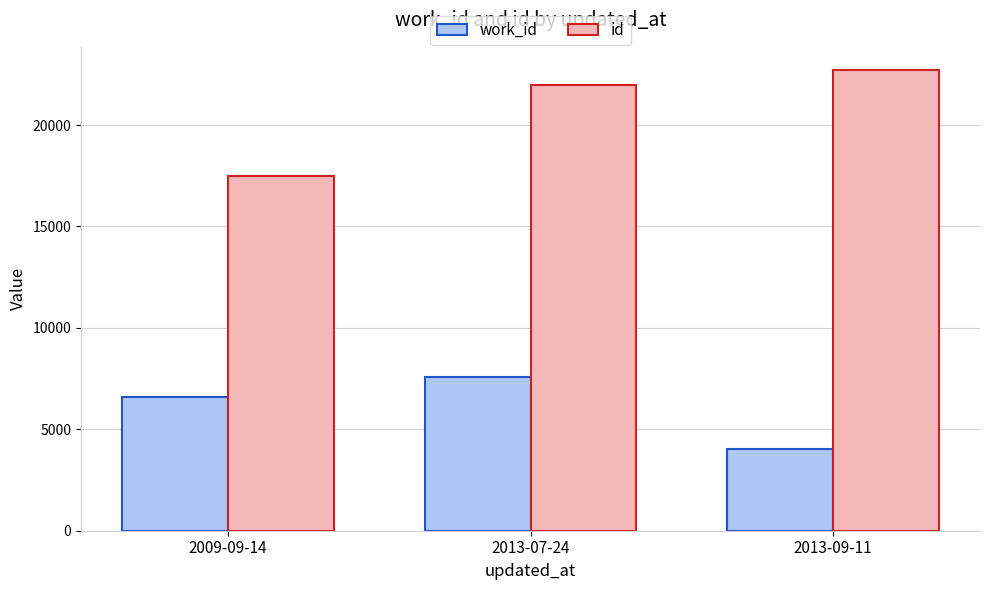

List the series in order of their overall mean, lowest first.

work_id, id